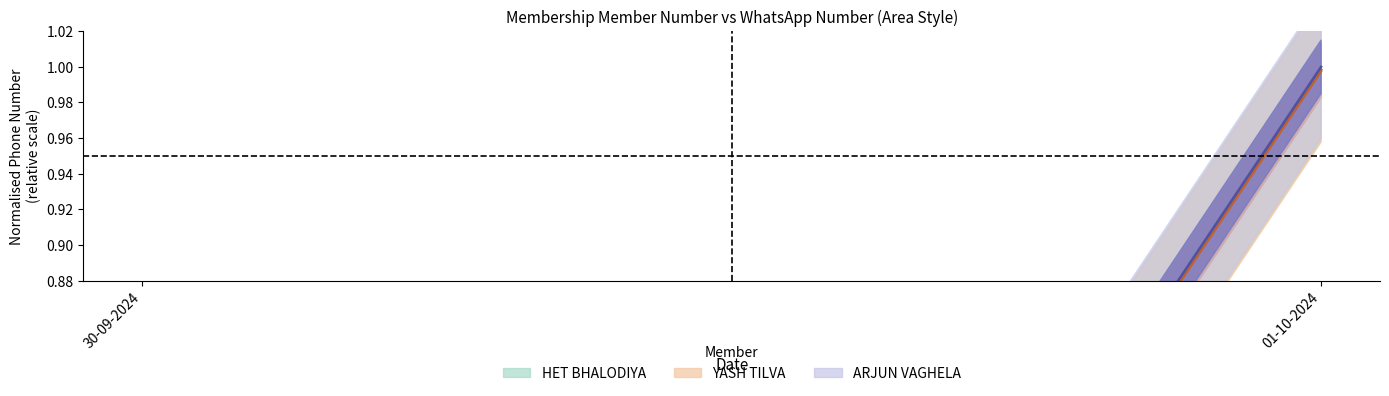

Which series has the largest total across all categories?

ARJUN VAGHELA